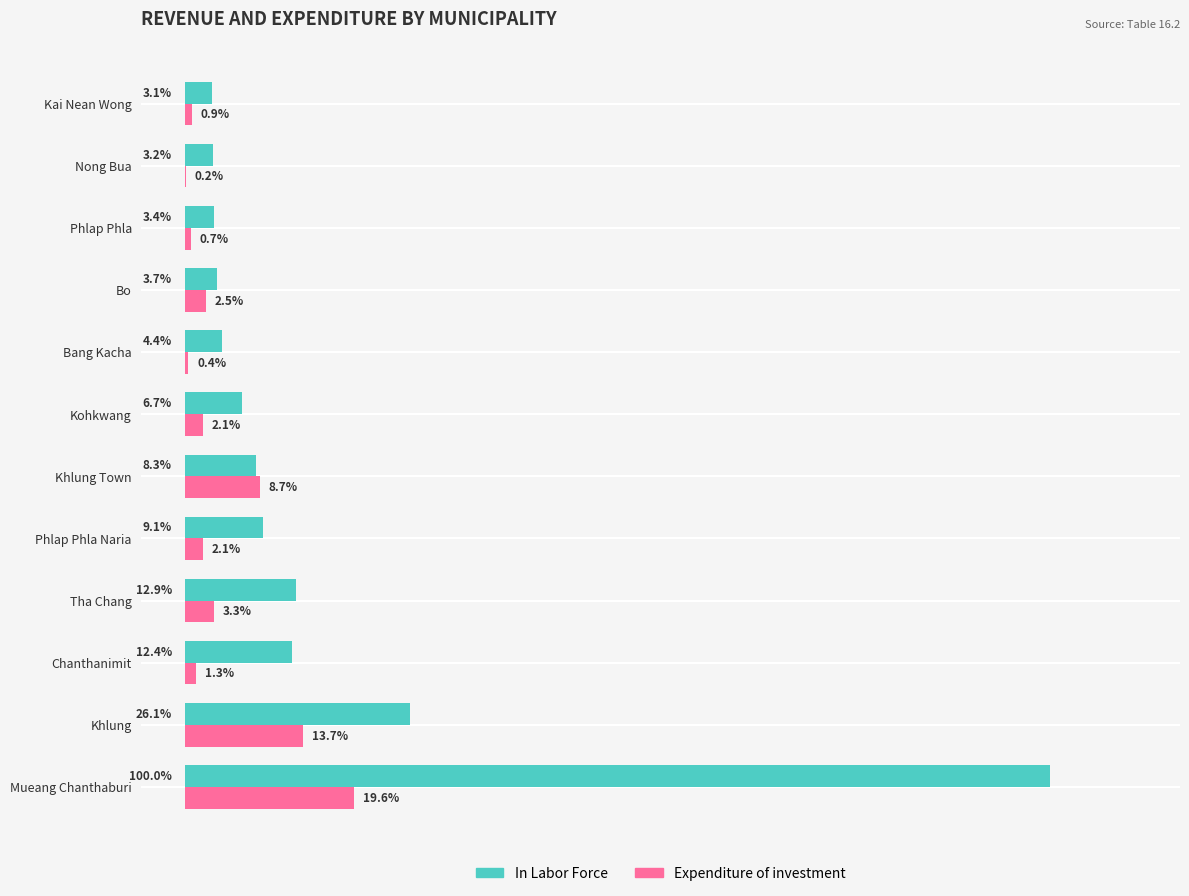

Which series has the largest total across all categories?

In Labor Force